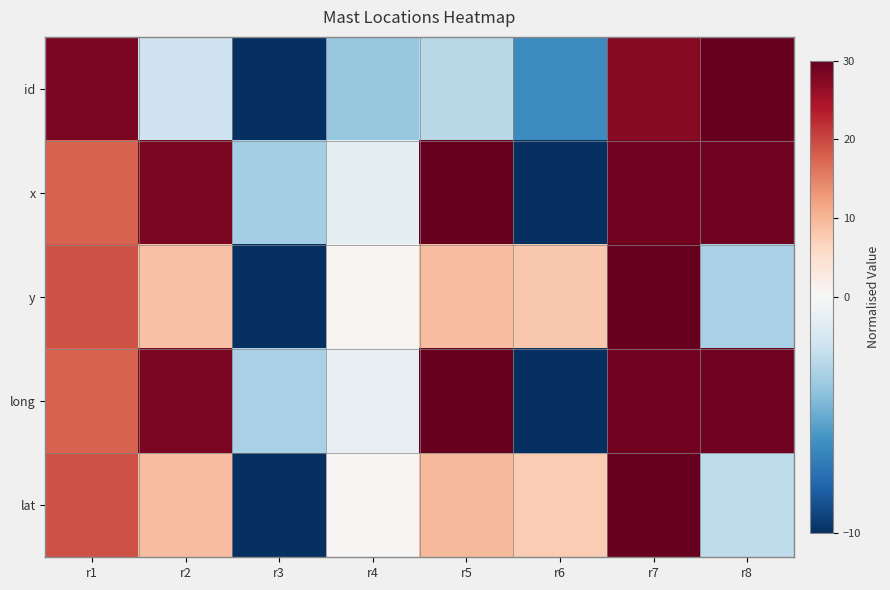

Reading left to right, extract all data points from this chart.

id: r1=28.4	r2=-2.1	r3=-10.0	r4=-3.8	r5=-2.7	r6=-6.4	r7=27.2	r8=30.0
x: r1=17.7	r2=28.3	r3=-3.4	r4=-0.9	r5=30.0	r6=-10.0	r7=29.0	r8=29.1
y: r1=19.2	r2=8.7	r3=-10.0	r4=0.5	r5=9.2	r6=8.1	r7=30.0	r8=-3.3
long: r1=17.7	r2=28.3	r3=-3.3	r4=-0.9	r5=30.0	r6=-10.0	r7=28.9	r8=29.2
lat: r1=19.1	r2=9.2	r3=-10.0	r4=0.4	r5=9.7	r6=7.5	r7=30.0	r8=-2.5